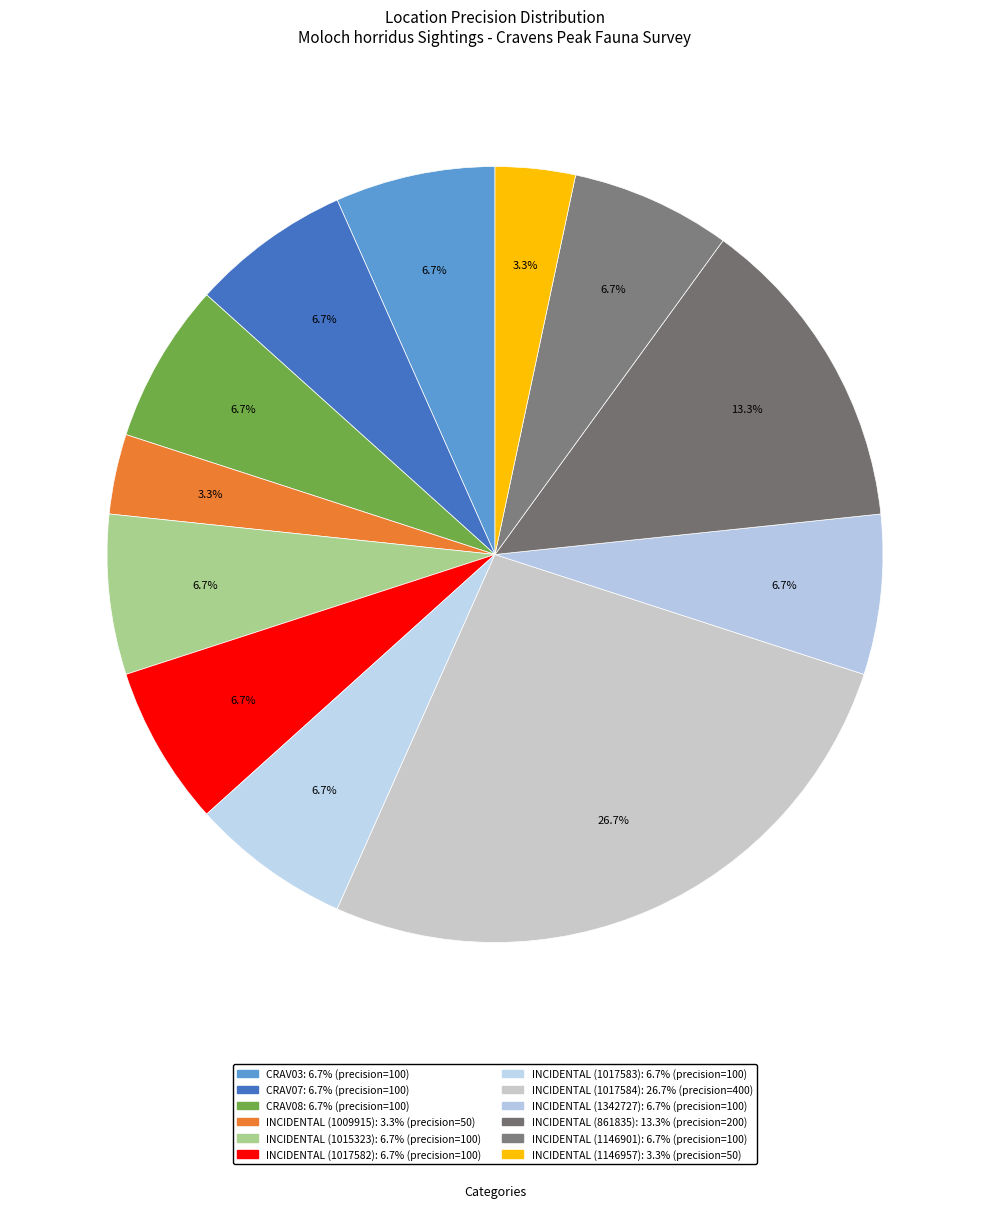

How many segments does this pie chart have?

12